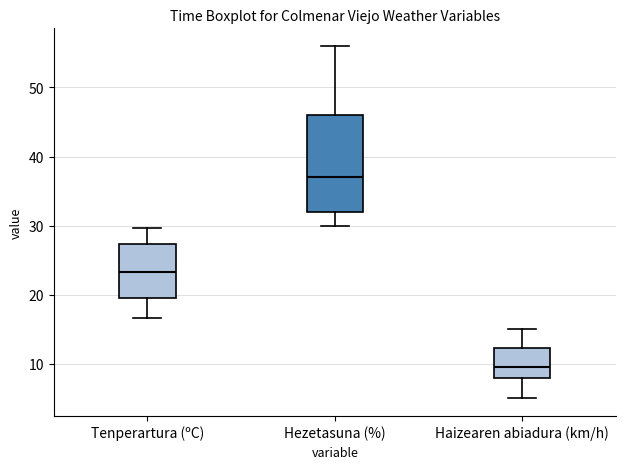

Reading left to right, transcribe this box plot: for each box, give where its median line is, the range the box spans, and where its two whiskers end, as read against the y-axis. The values are not printed on the chart, so give them approximately, as read against the axis.

Tenperartura (ºC): median 23, box 20 to 27, whiskers 17 to 30
Hezetasuna (%): median 37, box 32 to 46, whiskers 30 to 56
Haizearen abiadura (km/h): median 10, box 8 to 12, whiskers 5 to 15